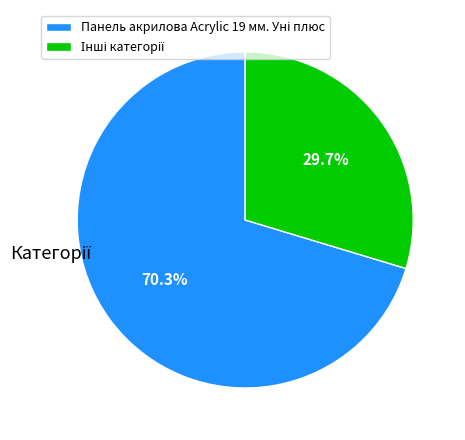

Is there a majority slice in this chart?

Yes